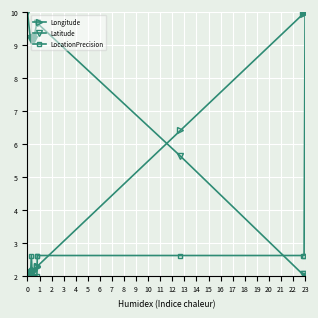

List the series in order of their overall mean, highest first.

Latitude, Longitude, LocationPrecision